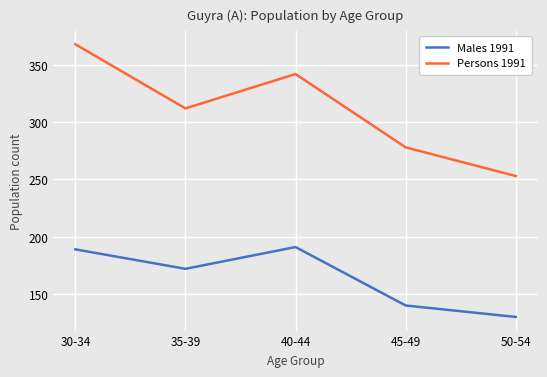

Reading right to left, list all the values displayed in this chart.

Males 1991: 50-54=130	45-49=140	40-44=191	35-39=172	30-34=189
Persons 1991: 50-54=253	45-49=278	40-44=342	35-39=312	30-34=368